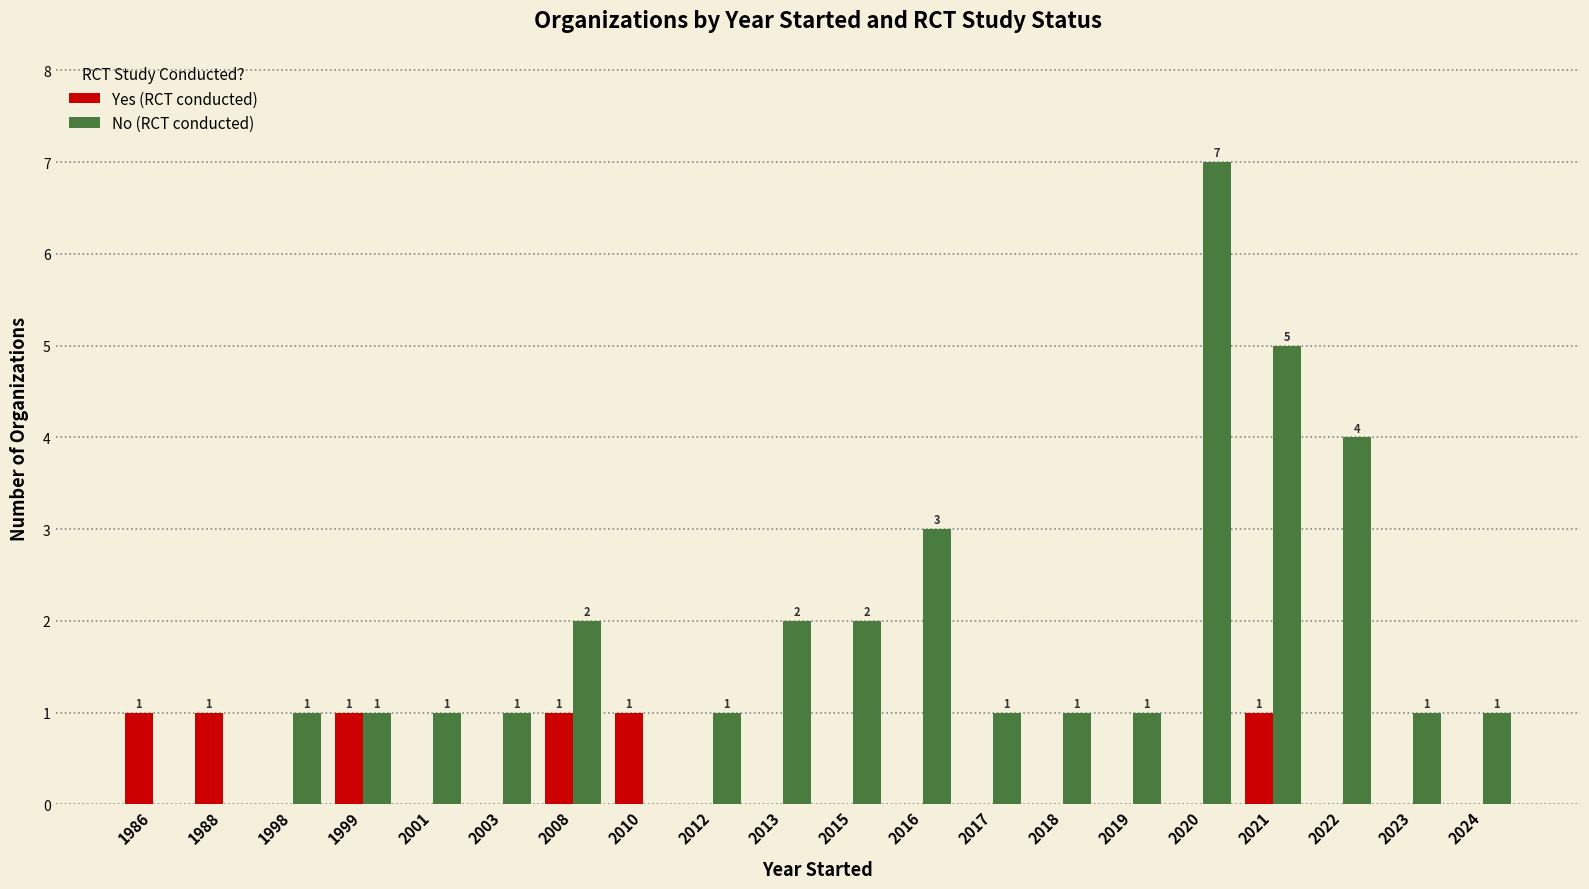

Which series has the widest spread of values?

No (RCT conducted)